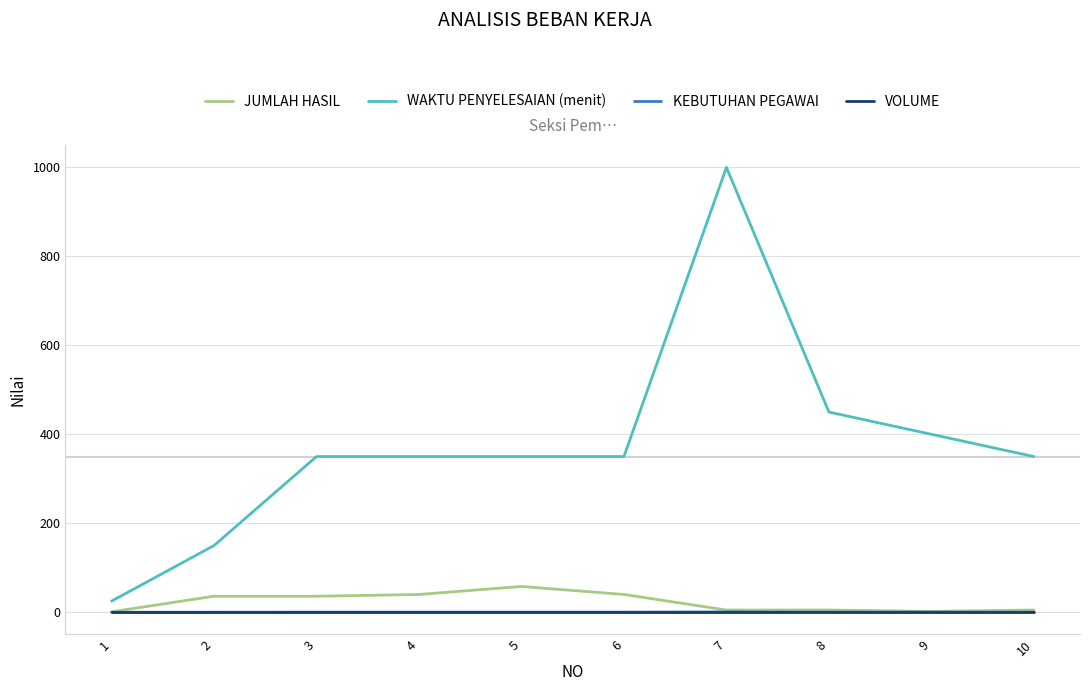

Which series has the largest range (max minus min)?

WAKTU PENYELESAIAN (menit)